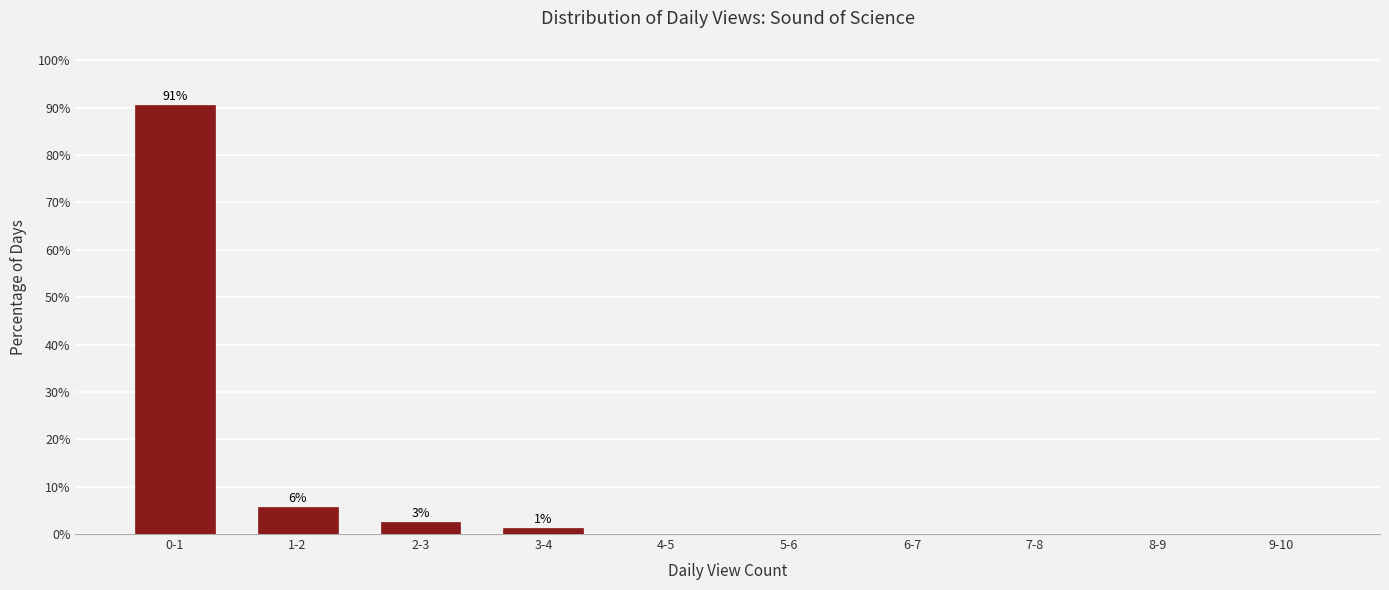

Reading left to right, transcribe all the data shown in this chart.

0-1=90.6	1-2=5.7	2-3=2.5	3-4=1.3	4-5=0.0	5-6=0.0	6-7=0.0	7-8=0.0	8-9=0.0	9-10=0.0